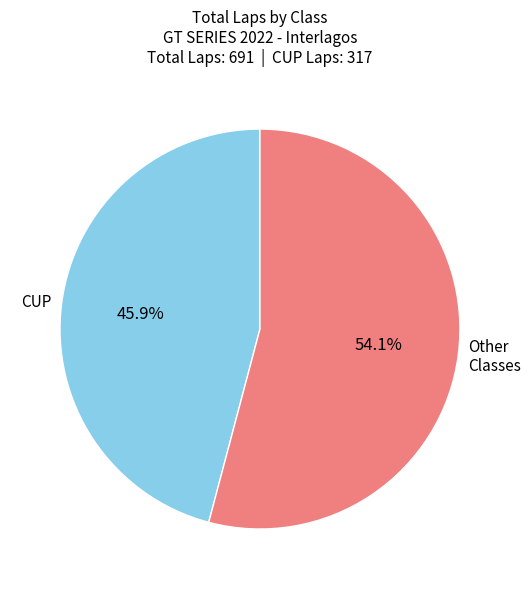

Rank the categories by value from lowest to highest.

CUP, Other Classes